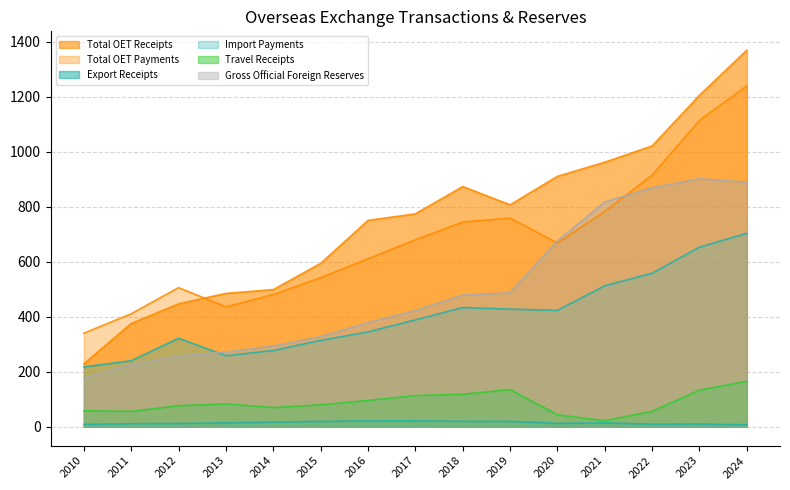

Does the chart display data point markers on the line(s)?

No